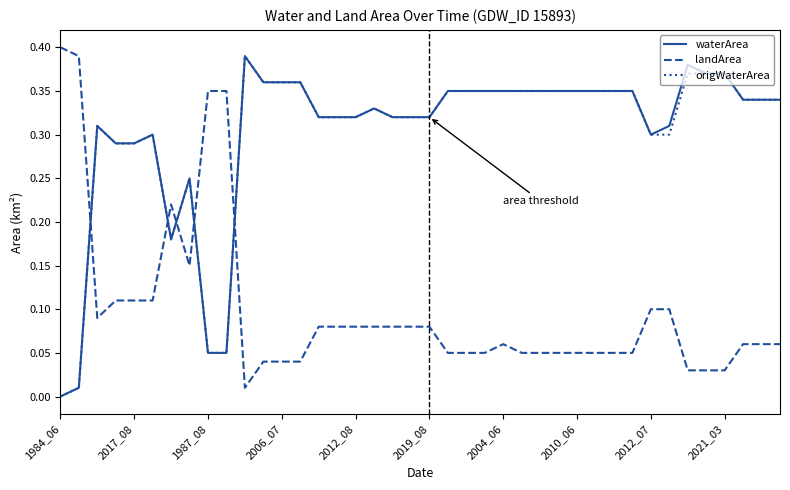

Which series ends up on top after the final intersection of landArea and origWaterArea?

origWaterArea